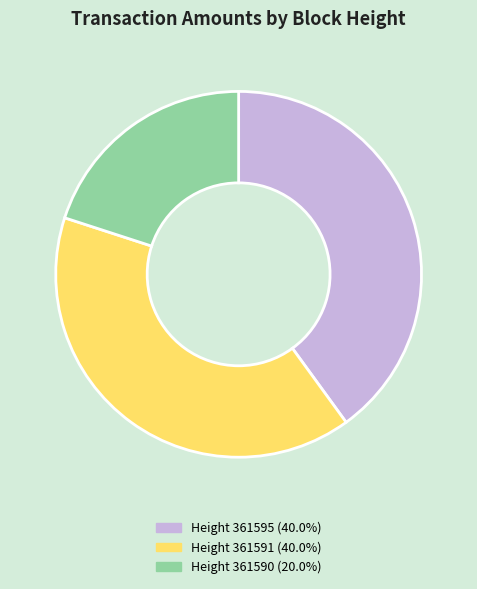

Is there a majority slice in this chart?

No